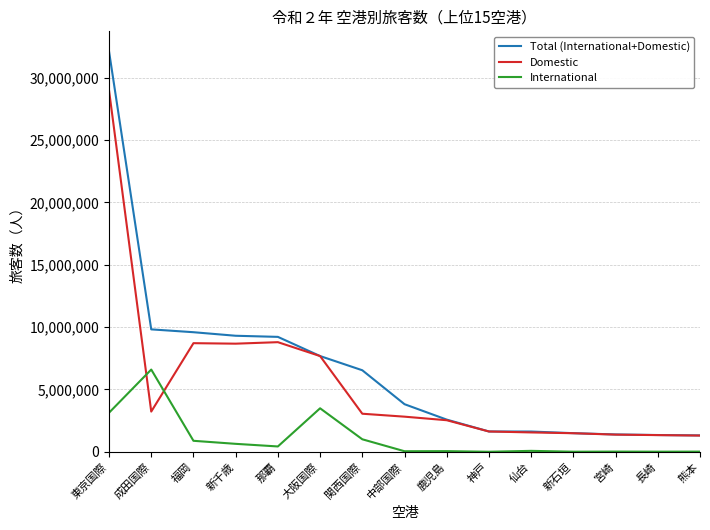

What is the lowest value of the Domestic series?

1298217